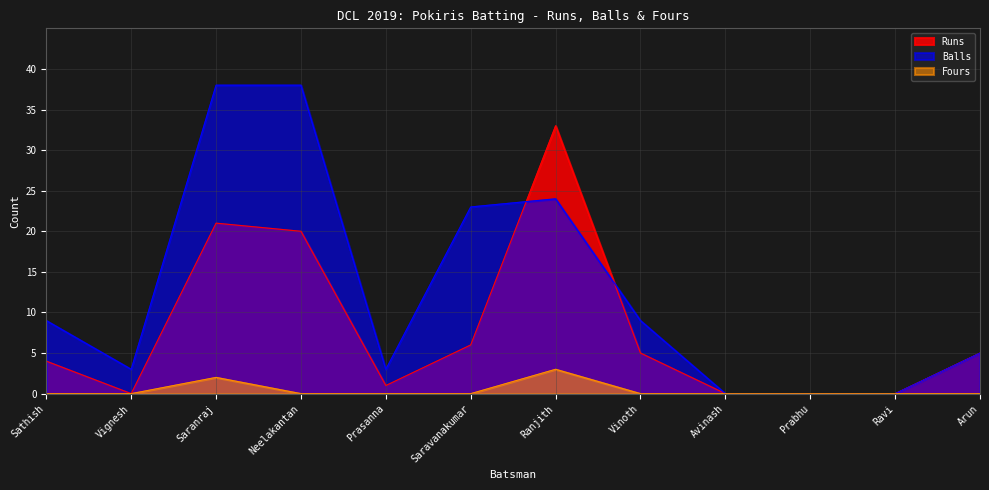

Between Saravanakumar and Arun, which series saw the biggest shift?

Balls